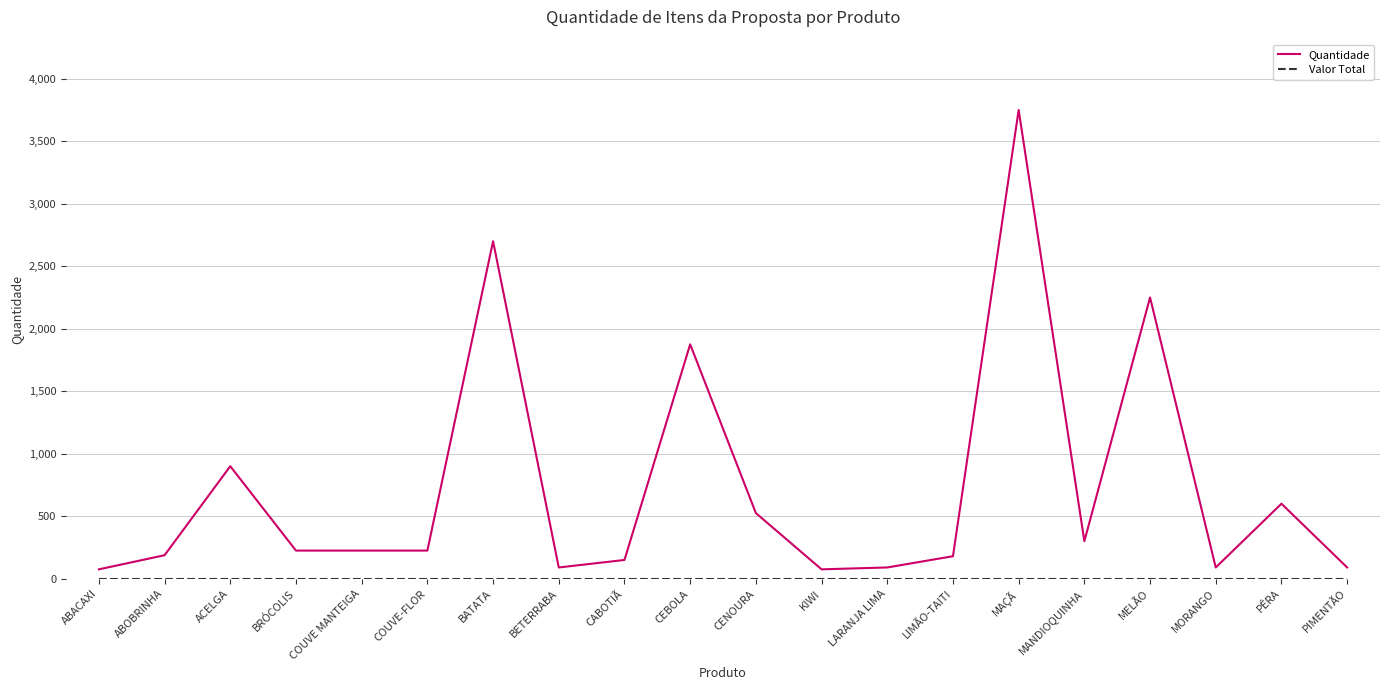

What is the total value across all series at PIMENTÃO?

90